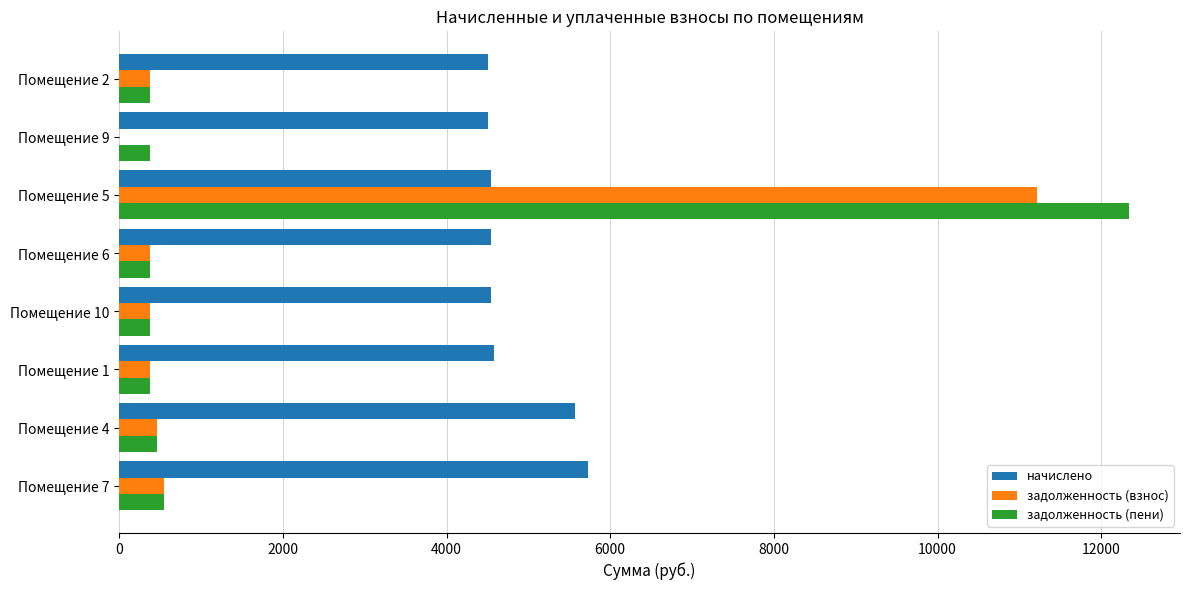

What are all the series names shown in the legend?

начислено, задолженность (взнос), задолженность (пени)